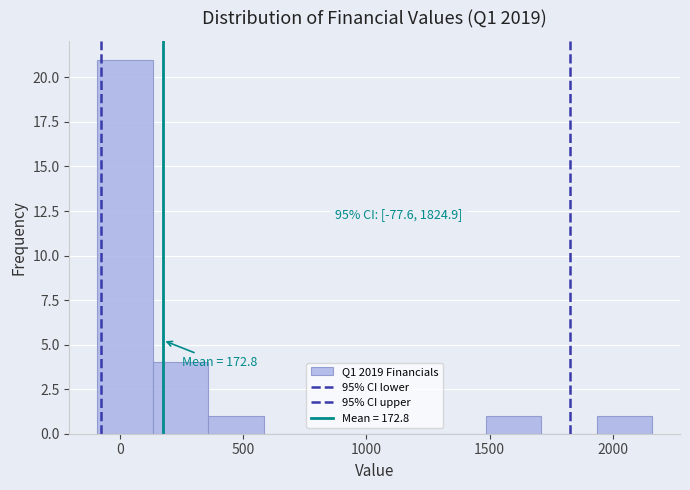

Over which range of the x-axis is the bar tallest?

-100 to 150